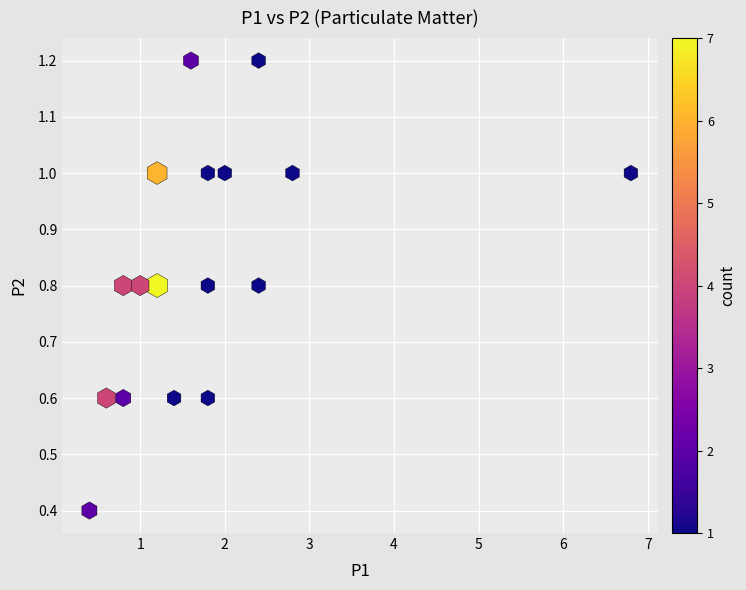

What is the range of Y values (max minus min)?

0.8